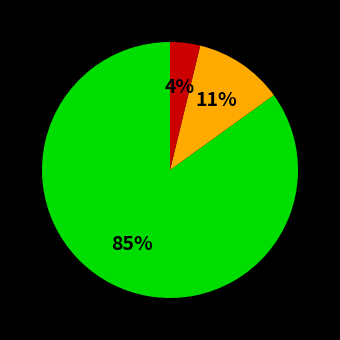

To the nearest percent, what is the difference between the largest and smallest slice percentages?

81%